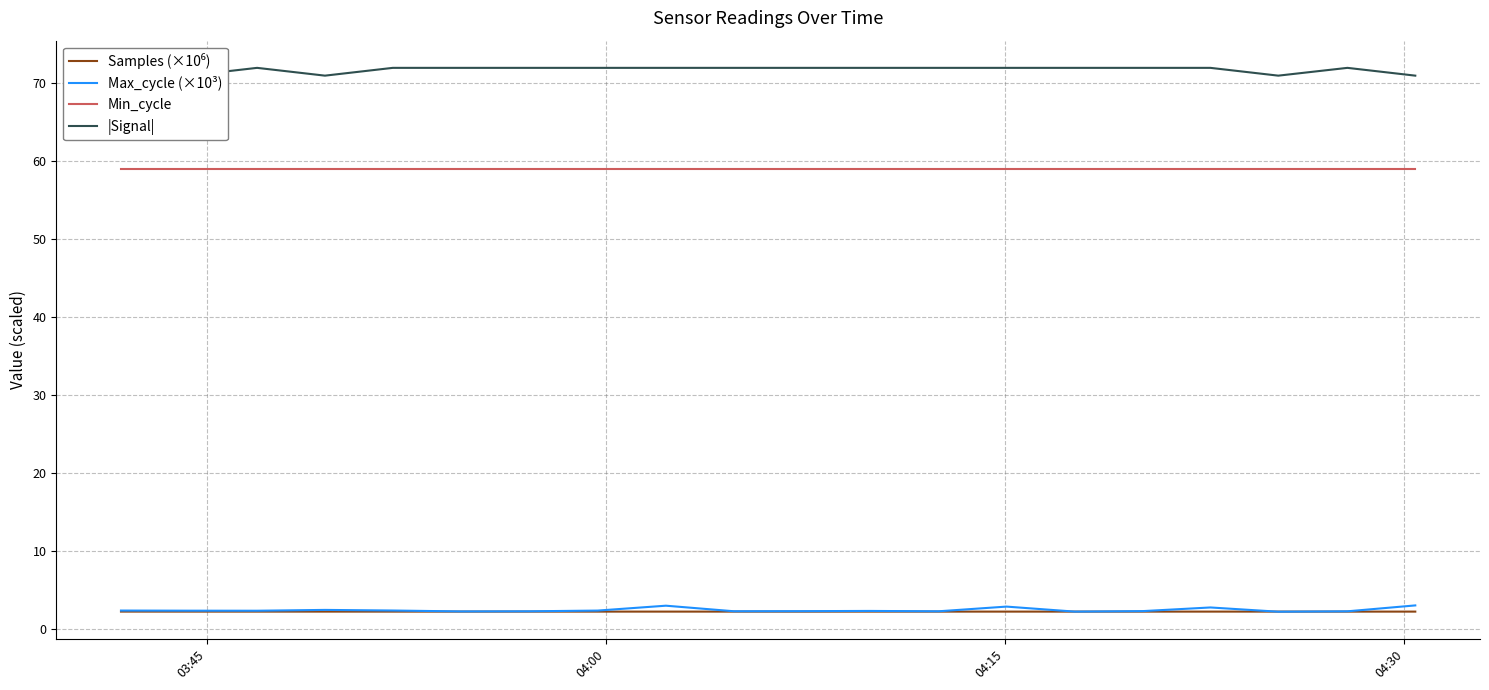

True or false: Max_cycle (×10³) and |Signal| intersect in this chart.

False